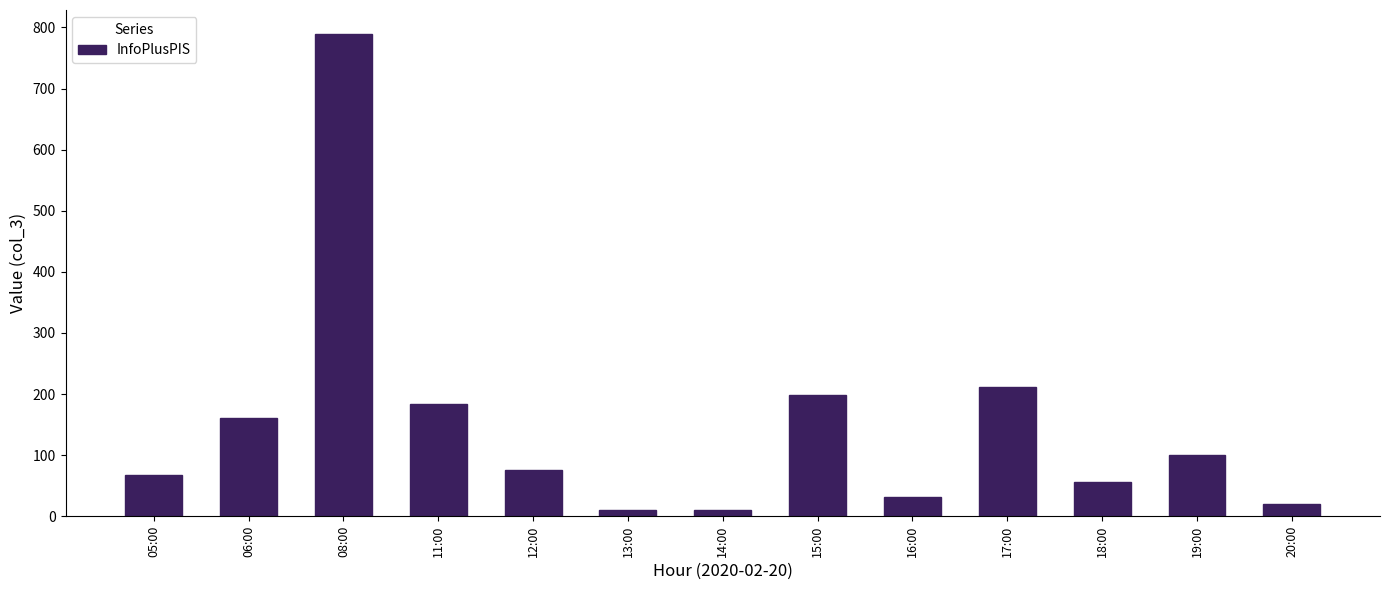

Reading left to right, transcribe all the data shown in this chart.

67	161	789	183	76	11	11	199	32	212	56	100	20